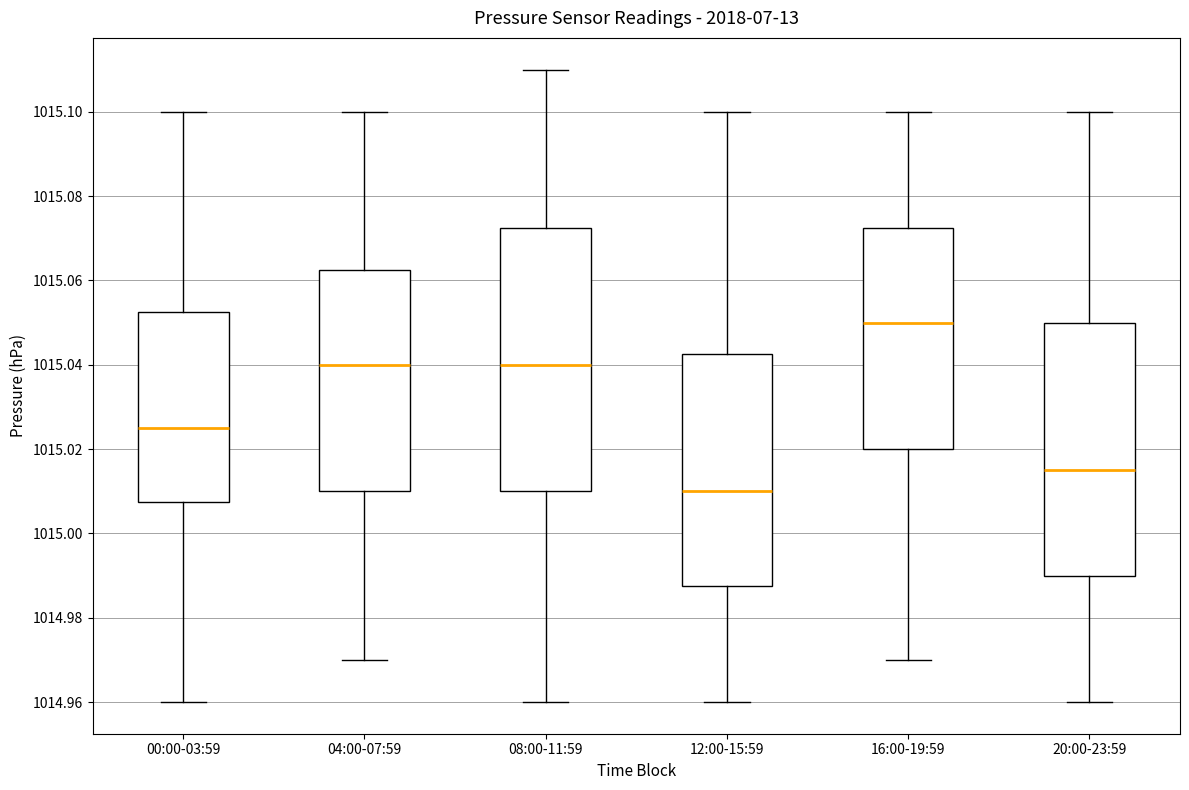

Reading left to right, read every box against the y-axis: the position of its median line, the range the box covers, and the ends of its whiskers. The values are not printed on the chart, so give them approximately, as read against the axis.

00:00-03:59: median 1015.026, box 1015.008 to 1015.052, whiskers 1014.960 to 1015.100
04:00-07:59: median 1015.040, box 1015.010 to 1015.062, whiskers 1014.970 to 1015.100
08:00-11:59: median 1015.040, box 1015.010 to 1015.072, whiskers 1014.960 to 1015.110
12:00-15:59: median 1015.010, box 1014.988 to 1015.042, whiskers 1014.960 to 1015.100
16:00-19:59: median 1015.050, box 1015.020 to 1015.072, whiskers 1014.970 to 1015.100
20:00-23:59: median 1015.016, box 1014.990 to 1015.050, whiskers 1014.960 to 1015.100